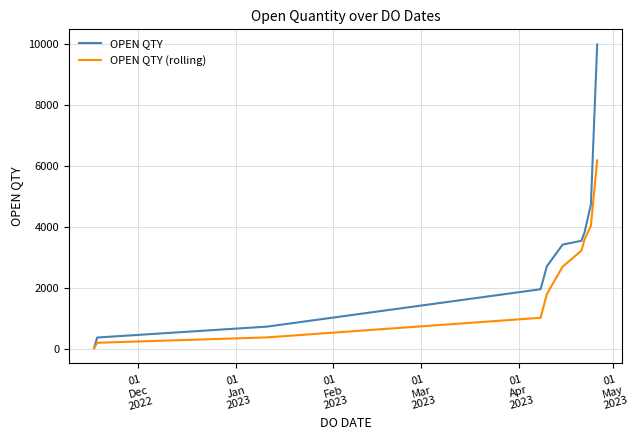

Rank the series by their maximum value, from lowest to highest.

OPEN QTY (rolling), OPEN QTY